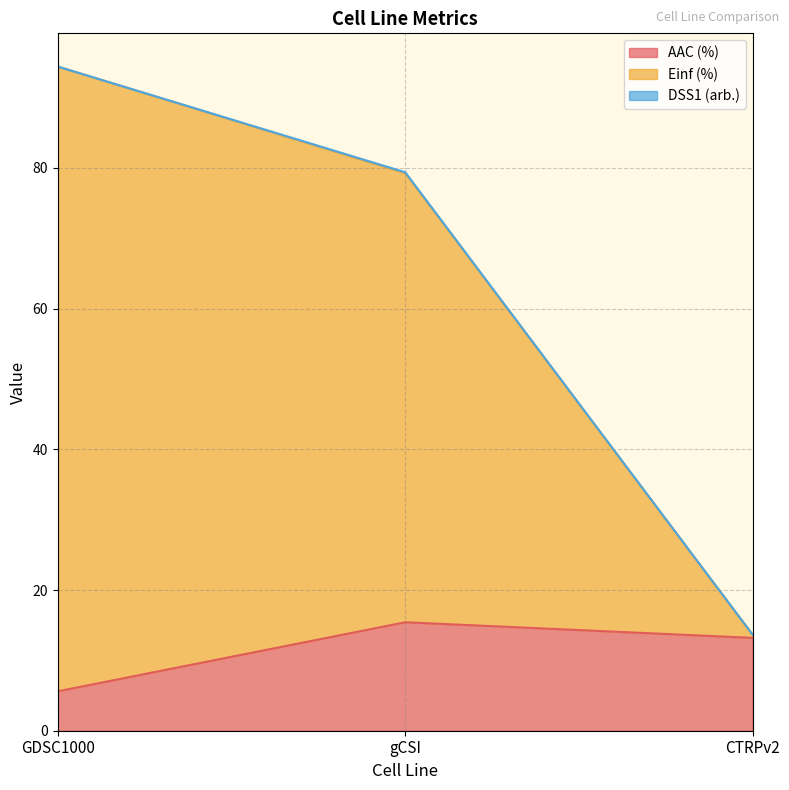

How many lines are shown in the chart?

3